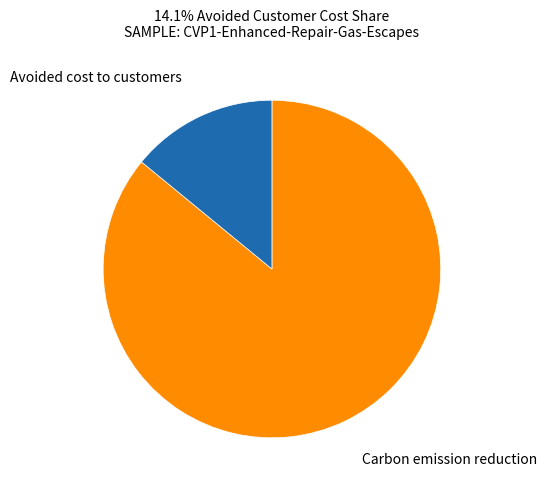

True or false: Carbon emission reduction accounts for 95% of the total.

False